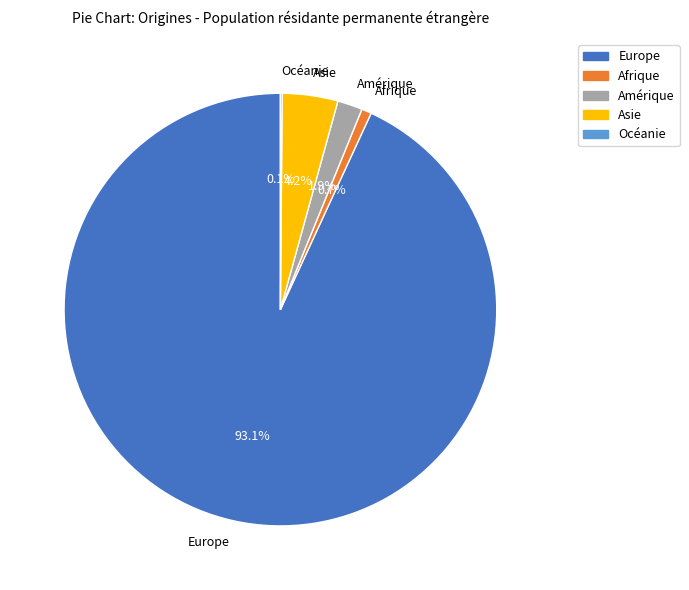

Between Europe and Asie, which is larger?

Europe